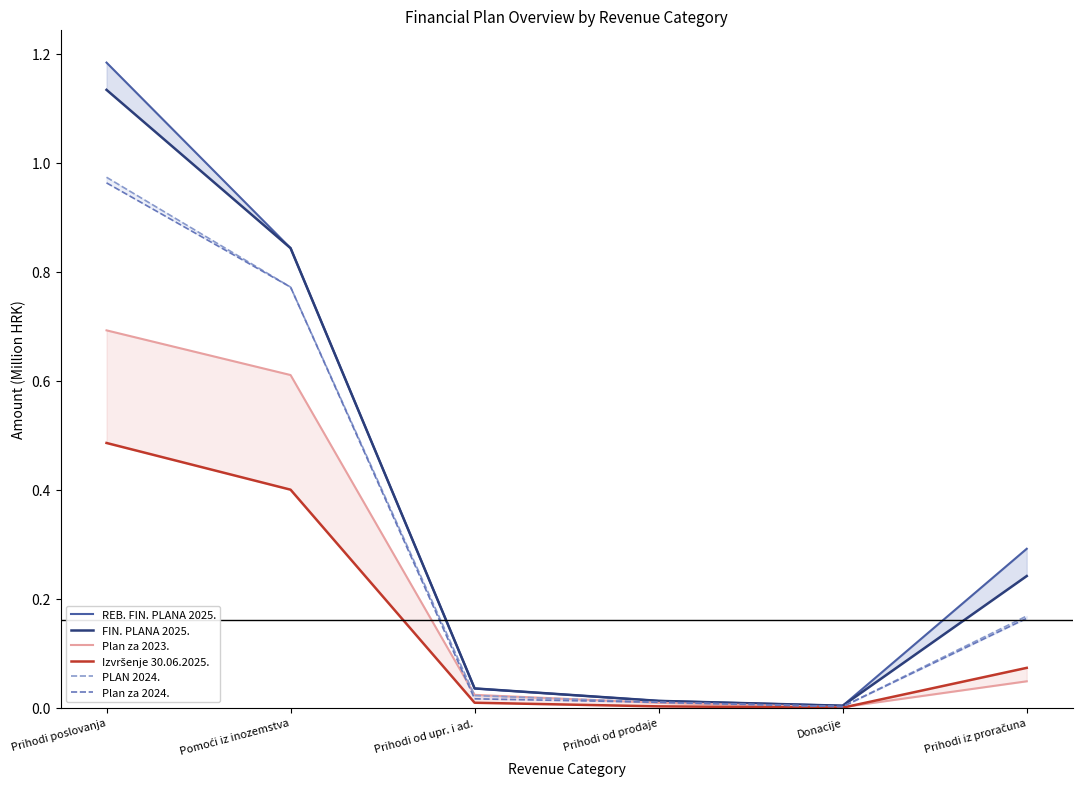

What is the highest value of the REB. FIN. PLANA 2025. series?

1.2